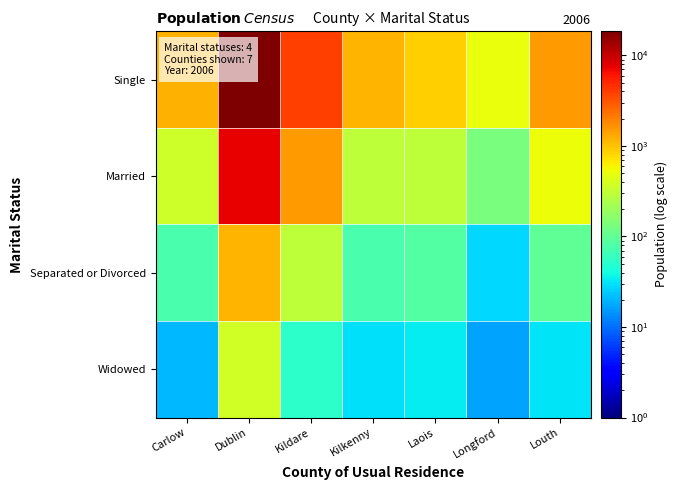

Which series has the largest total across all categories?

Single